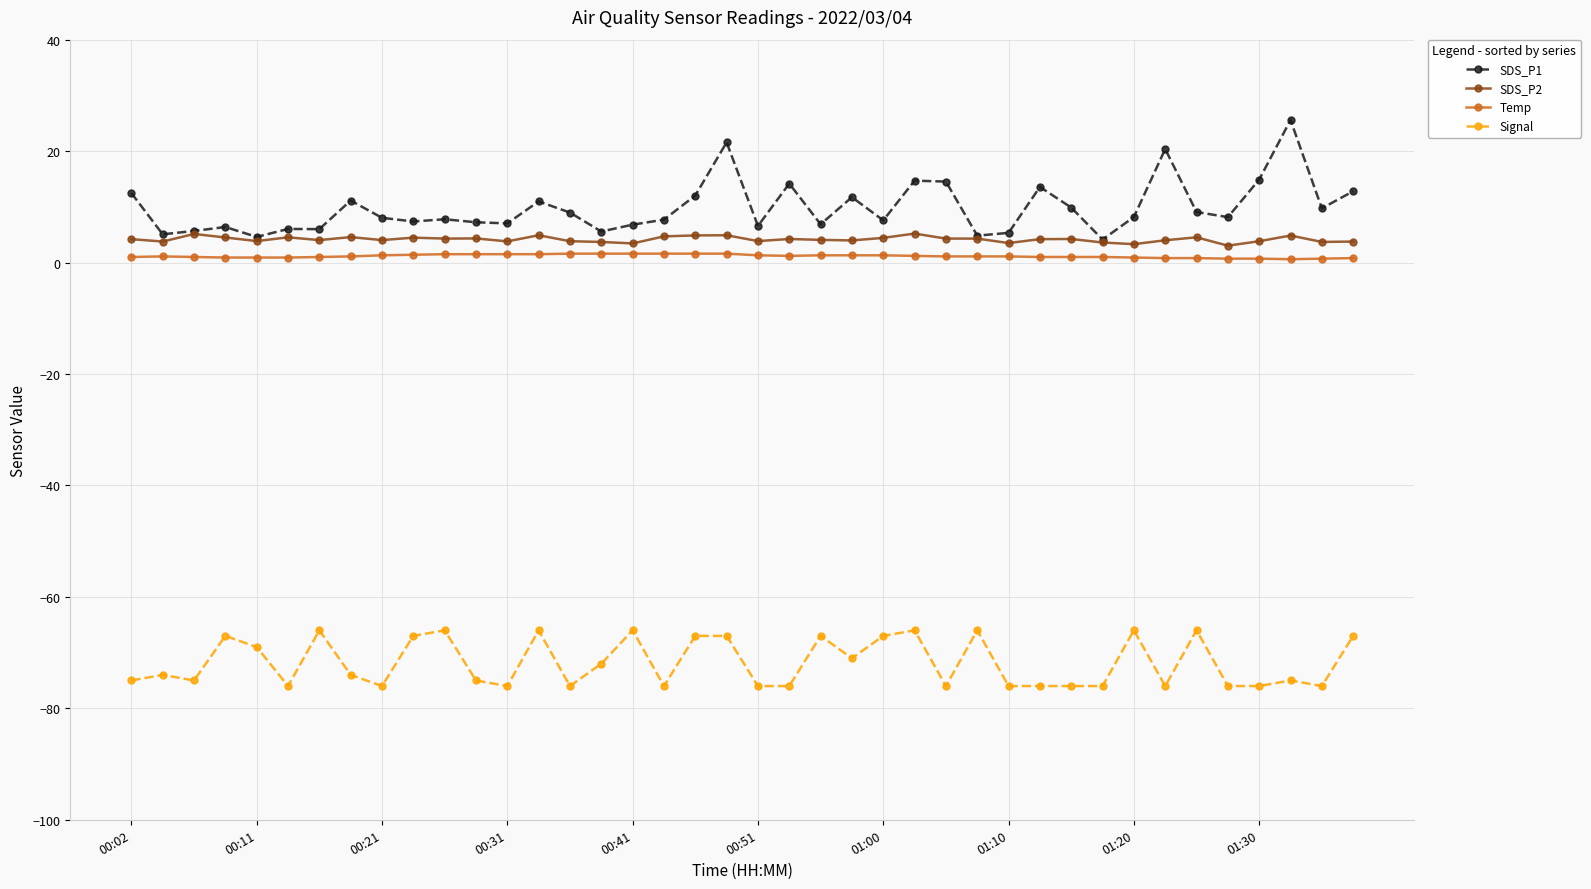

Which series has the largest total across all categories?

SDS_P1